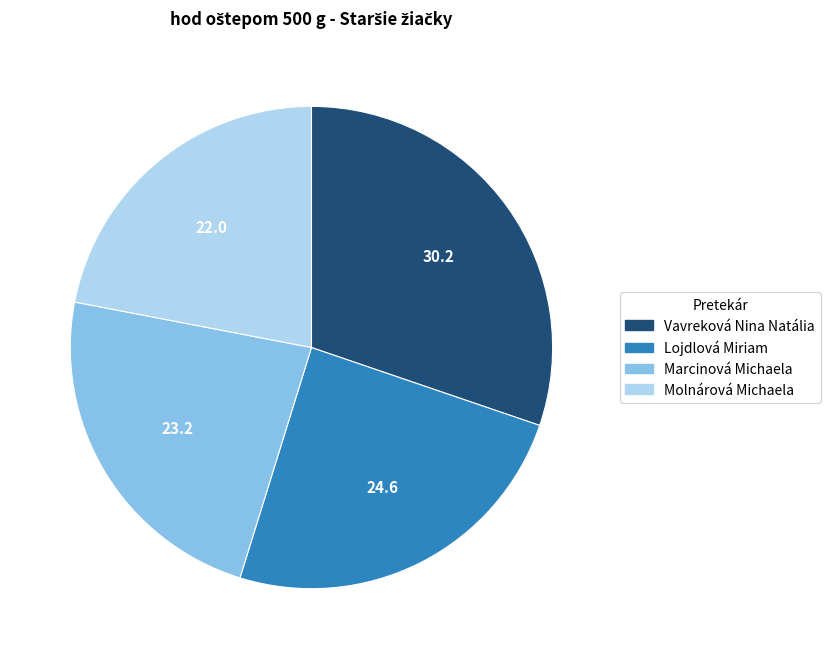

Is there a majority slice in this chart?

No